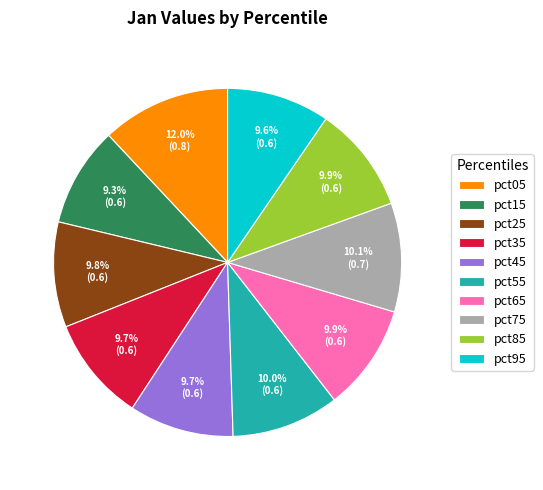

Which slice is the largest?

pct05